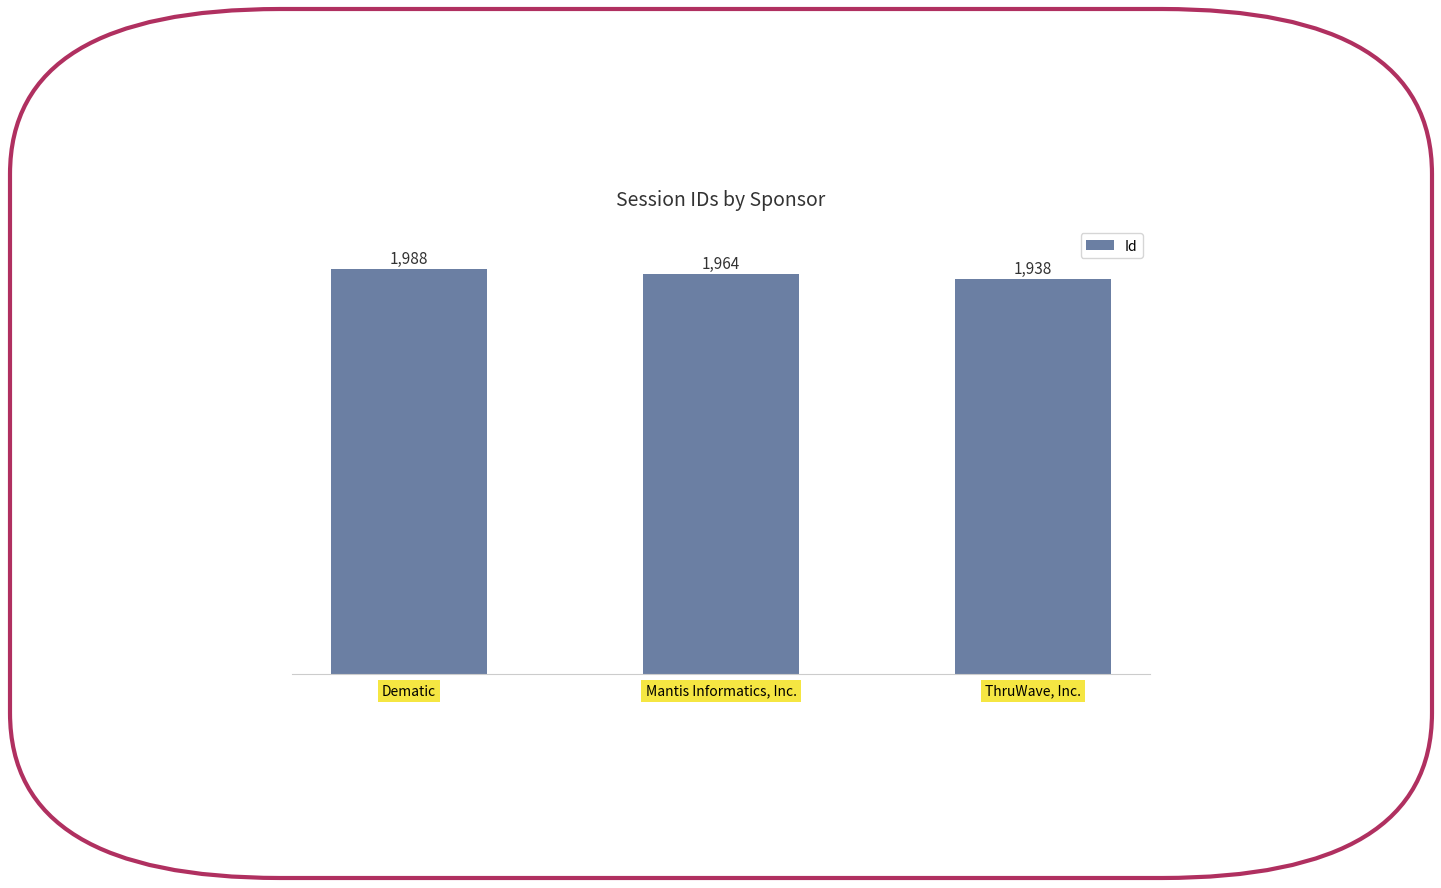

At which label is the value closest to 1963?

Mantis Informatics, Inc.